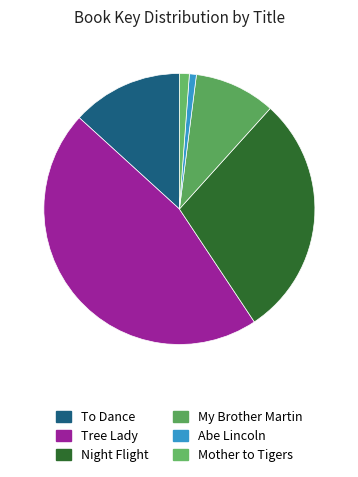

To the nearest percent, what portion does Abe Lincoln represent?

1%